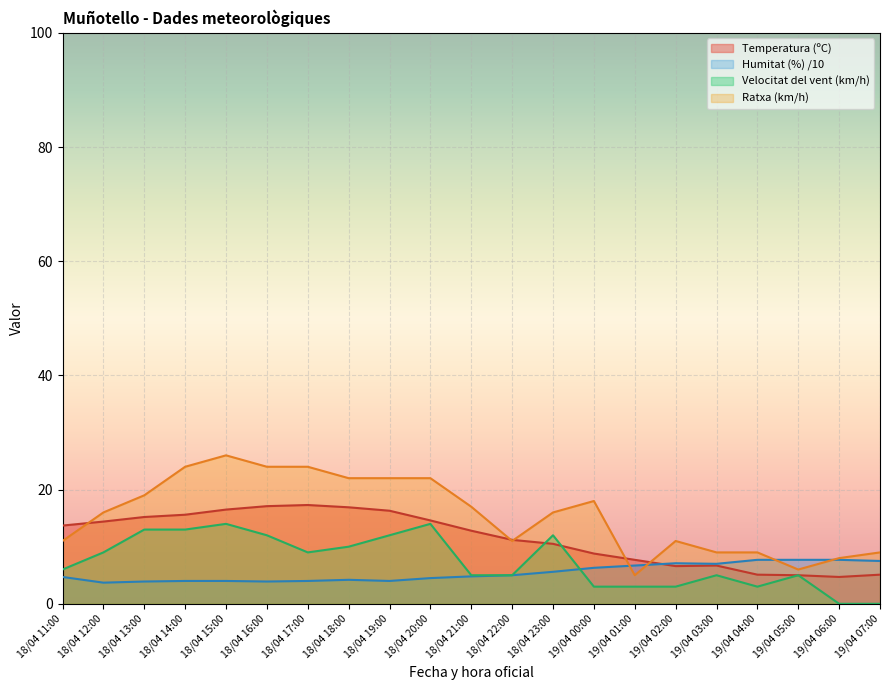

At which category is the sum across all series the highest?

18/04 15:00